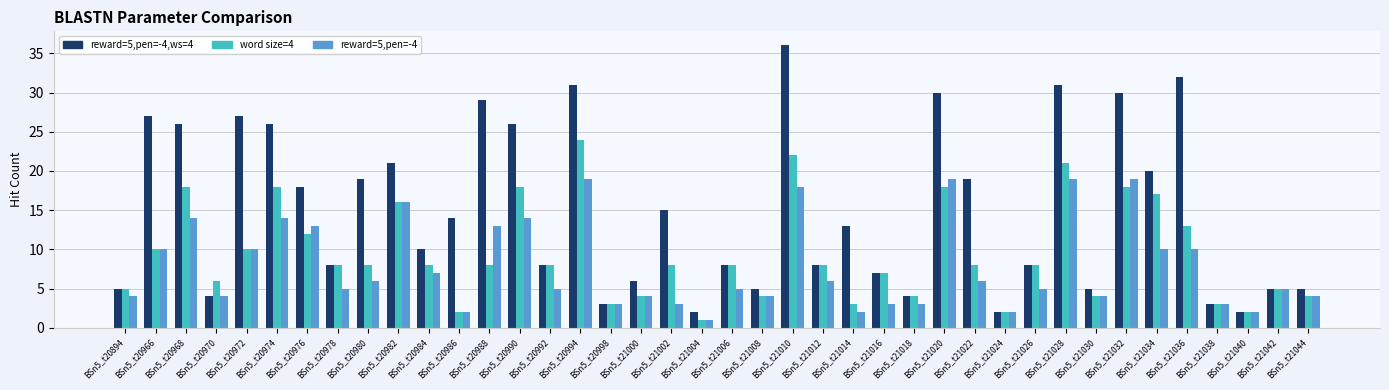

At which category does the chart reach its minimum across all series?

BSn5_t21004